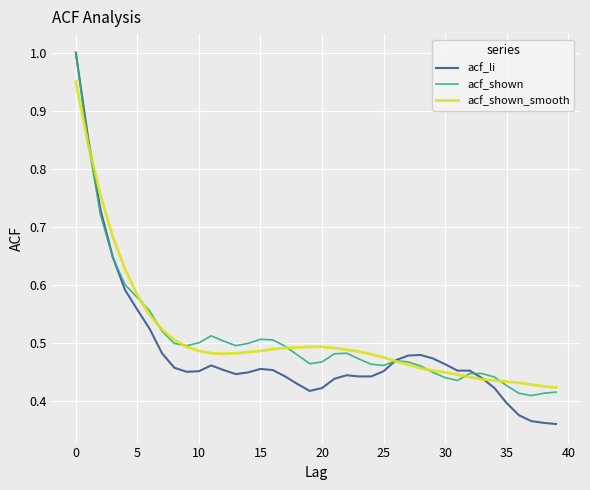

Which series has the largest range (max minus min)?

acf_li